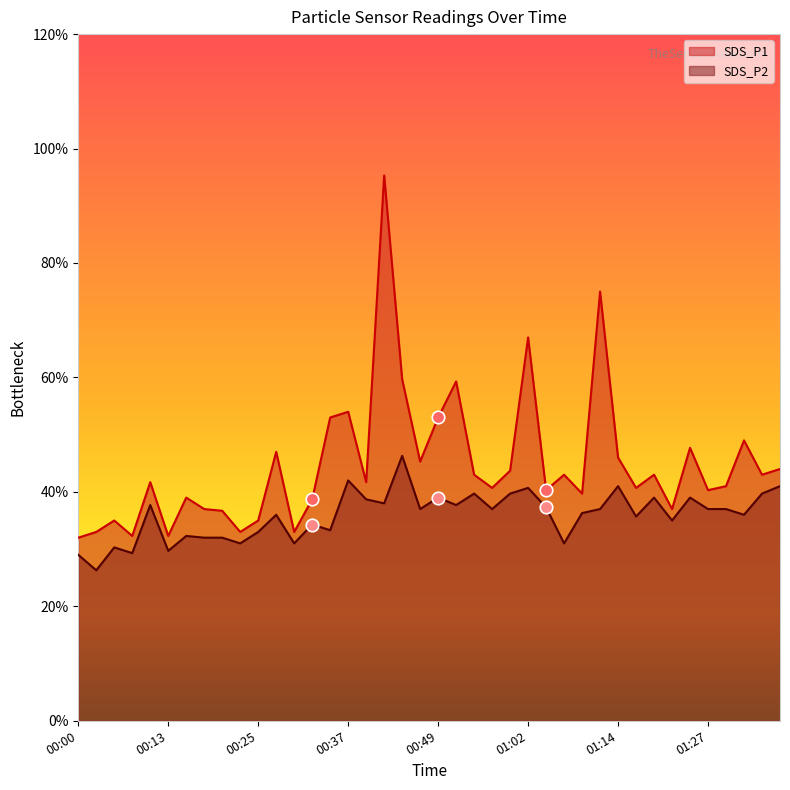

List the labels in order of SDS_P1 value, largest first.

00:42, 01:12, 01:02, 00:45, 00:52, 00:37, 00:35, 00:49, 01:32, 01:24, 00:27, 01:14, 00:47, 01:37, 00:59, 00:54, 01:07, 01:19, 01:35, 00:10, 00:40, 01:30, 00:57, 01:17, 01:04, 01:27, 01:09, 00:15, 00:32, 00:18, 01:22, 00:20, 00:05, 00:25, 00:03, 00:22, 00:30, 00:08, 00:13, 00:00